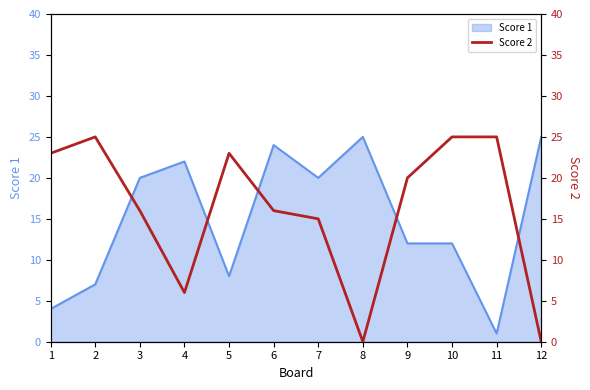

Is it true that the value at 9 is 12?

False